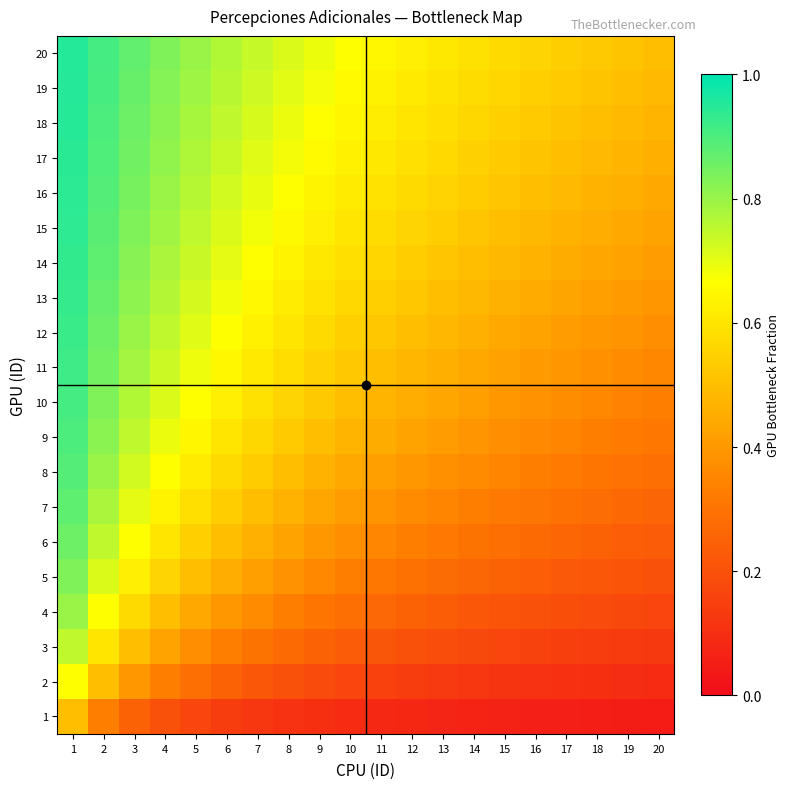

Reading left to right, what are all the values shown in this chart?

20: 1=1.0	2=0.9	3=0.9	4=0.8	5=0.8	6=0.8	7=0.7	8=0.7	9=0.7	10=0.7	11=0.6	12=0.6	13=0.6	14=0.6	15=0.6	16=0.6	17=0.5	18=0.5	19=0.5	20=0.5
19: 1=0.9	2=0.9	3=0.9	4=0.8	5=0.8	6=0.8	7=0.7	8=0.7	9=0.7	10=0.7	11=0.6	12=0.6	13=0.6	14=0.6	15=0.6	16=0.5	17=0.5	18=0.5	19=0.5	20=0.5
18: 1=0.9	2=0.9	3=0.9	4=0.8	5=0.8	6=0.8	7=0.7	8=0.7	9=0.7	10=0.6	11=0.6	12=0.6	13=0.6	14=0.6	15=0.5	16=0.5	17=0.5	18=0.5	19=0.5	20=0.5
17: 1=0.9	2=0.9	3=0.8	4=0.8	5=0.8	6=0.7	7=0.7	8=0.7	9=0.7	10=0.6	11=0.6	12=0.6	13=0.6	14=0.5	15=0.5	16=0.5	17=0.5	18=0.5	19=0.5	20=0.5
16: 1=0.9	2=0.9	3=0.8	4=0.8	5=0.8	6=0.7	7=0.7	8=0.7	9=0.6	10=0.6	11=0.6	12=0.6	13=0.6	14=0.5	15=0.5	16=0.5	17=0.5	18=0.5	19=0.5	20=0.4
15: 1=0.9	2=0.9	3=0.8	4=0.8	5=0.8	6=0.7	7=0.7	8=0.7	9=0.6	10=0.6	11=0.6	12=0.6	13=0.5	14=0.5	15=0.5	16=0.5	17=0.5	18=0.5	19=0.4	20=0.4
14: 1=0.9	2=0.9	3=0.8	4=0.8	5=0.7	6=0.7	7=0.7	8=0.6	9=0.6	10=0.6	11=0.6	12=0.5	13=0.5	14=0.5	15=0.5	16=0.5	17=0.5	18=0.4	19=0.4	20=0.4
13: 1=0.9	2=0.9	3=0.8	4=0.8	5=0.7	6=0.7	7=0.7	8=0.6	9=0.6	10=0.6	11=0.5	12=0.5	13=0.5	14=0.5	15=0.5	16=0.4	17=0.4	18=0.4	19=0.4	20=0.4
12: 1=0.9	2=0.9	3=0.8	4=0.8	5=0.7	6=0.7	7=0.6	8=0.6	9=0.6	10=0.5	11=0.5	12=0.5	13=0.5	14=0.5	15=0.4	16=0.4	17=0.4	18=0.4	19=0.4	20=0.4
11: 1=0.9	2=0.8	3=0.8	4=0.7	5=0.7	6=0.6	7=0.6	8=0.6	9=0.6	10=0.5	11=0.5	12=0.5	13=0.5	14=0.4	15=0.4	16=0.4	17=0.4	18=0.4	19=0.4	20=0.4
10: 1=0.9	2=0.8	3=0.8	4=0.7	5=0.7	6=0.6	7=0.6	8=0.6	9=0.5	10=0.5	11=0.5	12=0.5	13=0.4	14=0.4	15=0.4	16=0.4	17=0.4	18=0.4	19=0.3	20=0.3
9: 1=0.9	2=0.8	3=0.8	4=0.7	5=0.6	6=0.6	7=0.6	8=0.5	9=0.5	10=0.5	11=0.5	12=0.4	13=0.4	14=0.4	15=0.4	16=0.4	17=0.3	18=0.3	19=0.3	20=0.3
8: 1=0.9	2=0.8	3=0.7	4=0.7	5=0.6	6=0.6	7=0.5	8=0.5	9=0.5	10=0.4	11=0.4	12=0.4	13=0.4	14=0.4	15=0.3	16=0.3	17=0.3	18=0.3	19=0.3	20=0.3
7: 1=0.9	2=0.8	3=0.7	4=0.6	5=0.6	6=0.5	7=0.5	8=0.5	9=0.4	10=0.4	11=0.4	12=0.4	13=0.3	14=0.3	15=0.3	16=0.3	17=0.3	18=0.3	19=0.3	20=0.3
6: 1=0.9	2=0.8	3=0.7	4=0.6	5=0.5	6=0.5	7=0.5	8=0.4	9=0.4	10=0.4	11=0.4	12=0.3	13=0.3	14=0.3	15=0.3	16=0.3	17=0.3	18=0.2	19=0.2	20=0.2
5: 1=0.8	2=0.7	3=0.6	4=0.6	5=0.5	6=0.5	7=0.4	8=0.4	9=0.4	10=0.3	11=0.3	12=0.3	13=0.3	14=0.3	15=0.2	16=0.2	17=0.2	18=0.2	19=0.2	20=0.2
4: 1=0.8	2=0.7	3=0.6	4=0.5	5=0.4	6=0.4	7=0.4	8=0.3	9=0.3	10=0.3	11=0.3	12=0.2	13=0.2	14=0.2	15=0.2	16=0.2	17=0.2	18=0.2	19=0.2	20=0.2
3: 1=0.8	2=0.6	3=0.5	4=0.4	5=0.4	6=0.3	7=0.3	8=0.3	9=0.2	10=0.2	11=0.2	12=0.2	13=0.2	14=0.2	15=0.2	16=0.2	17=0.1	18=0.1	19=0.1	20=0.1
2: 1=0.7	2=0.5	3=0.4	4=0.3	5=0.3	6=0.2	7=0.2	8=0.2	9=0.2	10=0.2	11=0.2	12=0.1	13=0.1	14=0.1	15=0.1	16=0.1	17=0.1	18=0.1	19=0.1	20=0.1
1: 1=0.5	2=0.3	3=0.2	4=0.2	5=0.2	6=0.1	7=0.1	8=0.1	9=0.1	10=0.1	11=0.1	12=0.1	13=0.1	14=0.1	15=0.1	16=0.1	17=0.1	18=0.1	19=0.1	20=0.0